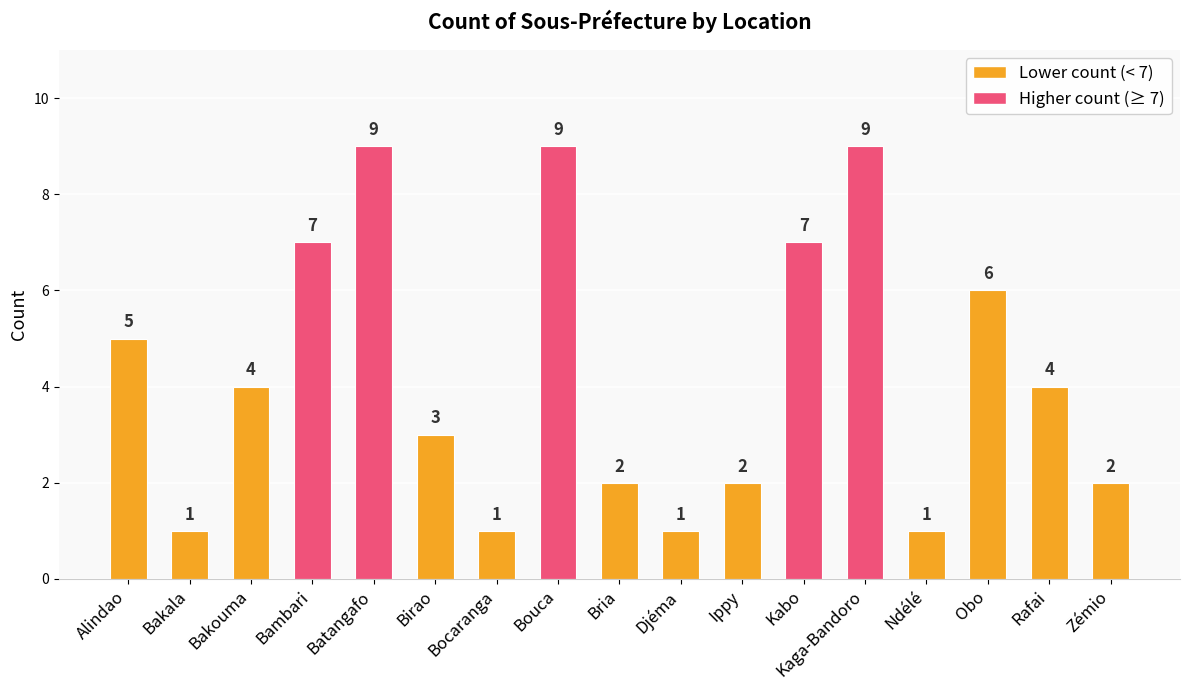

What is the change in value from Bakala to Obo?

+5